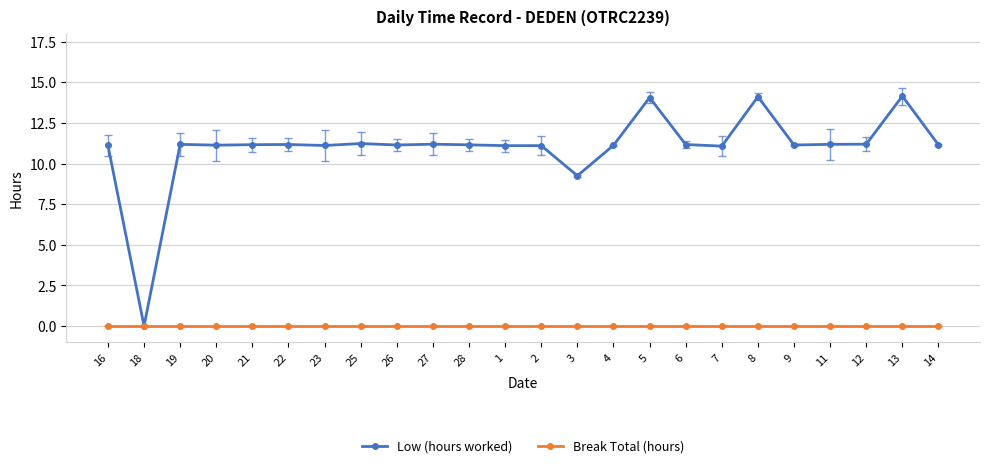

What are all the series names shown in the legend?

Low (hours worked), Break Total (hours)